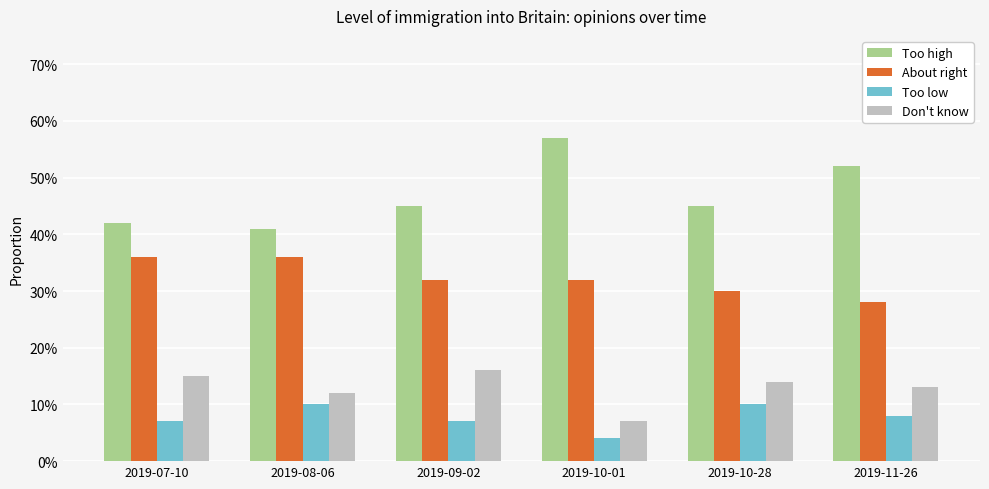

Which series has the largest total across all categories?

Too high